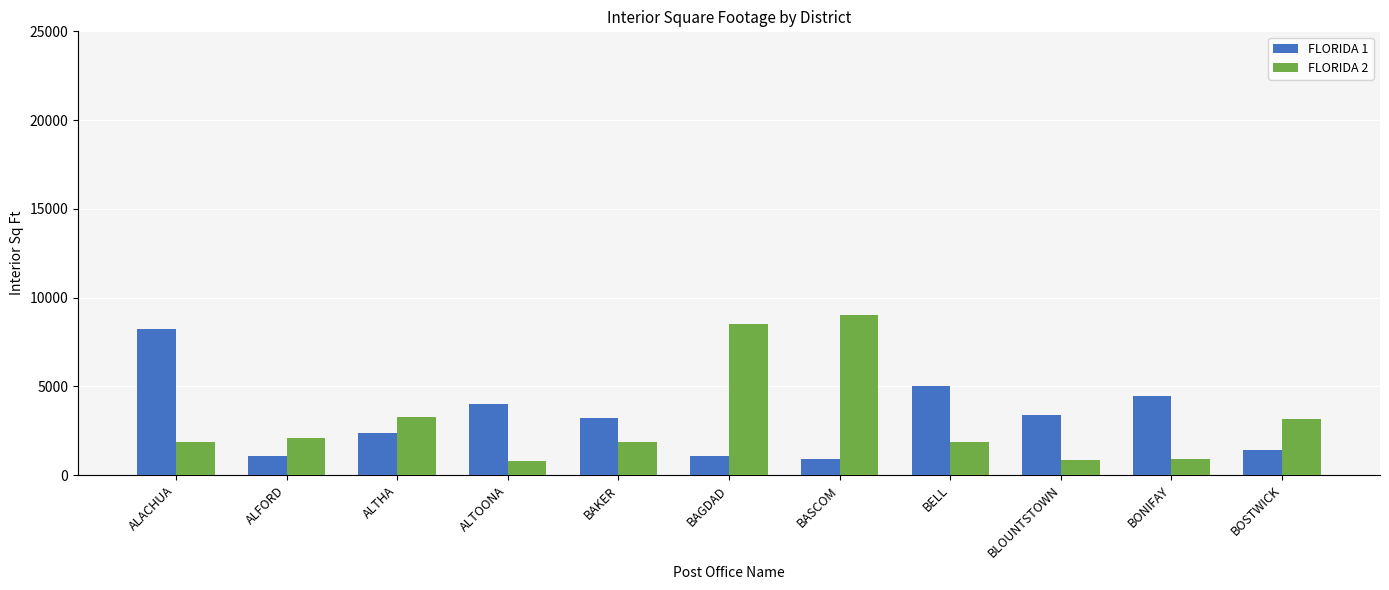

The FLORIDA 1 series shows 1284 at BONIFAY. True or false?

False